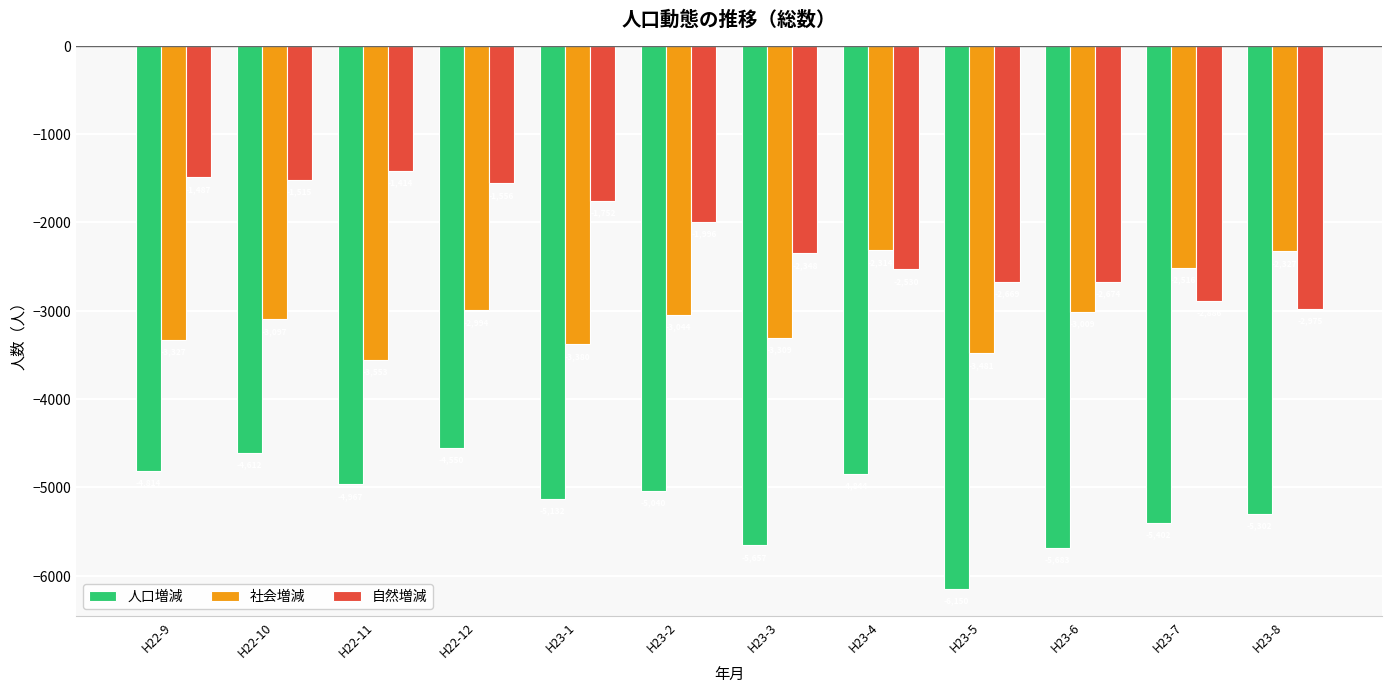

Rank the series by their maximum value, from highest to lowest.

自然増減, 社会増減, 人口増減